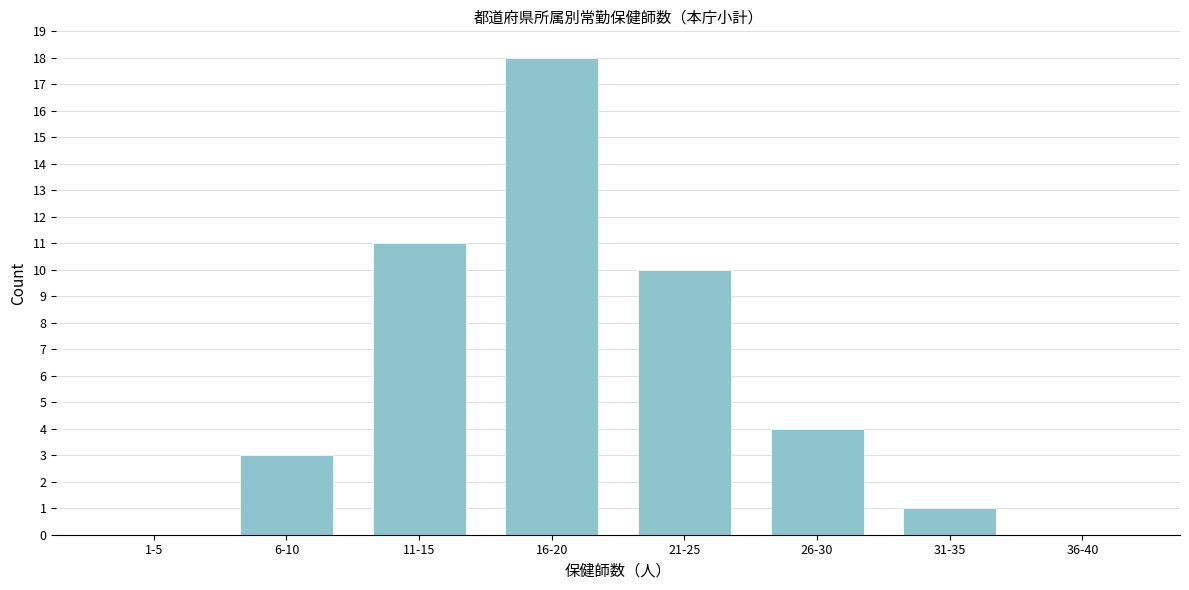

Reading right to left, what are all the values shown in this chart?

36-40=0	31-35=1	26-30=4	21-25=10	16-20=18	11-15=11	6-10=3	1-5=0